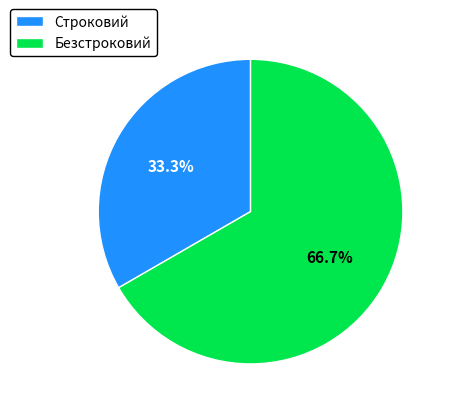

The Строковий slice represents 33% of the pie. True or false?

True